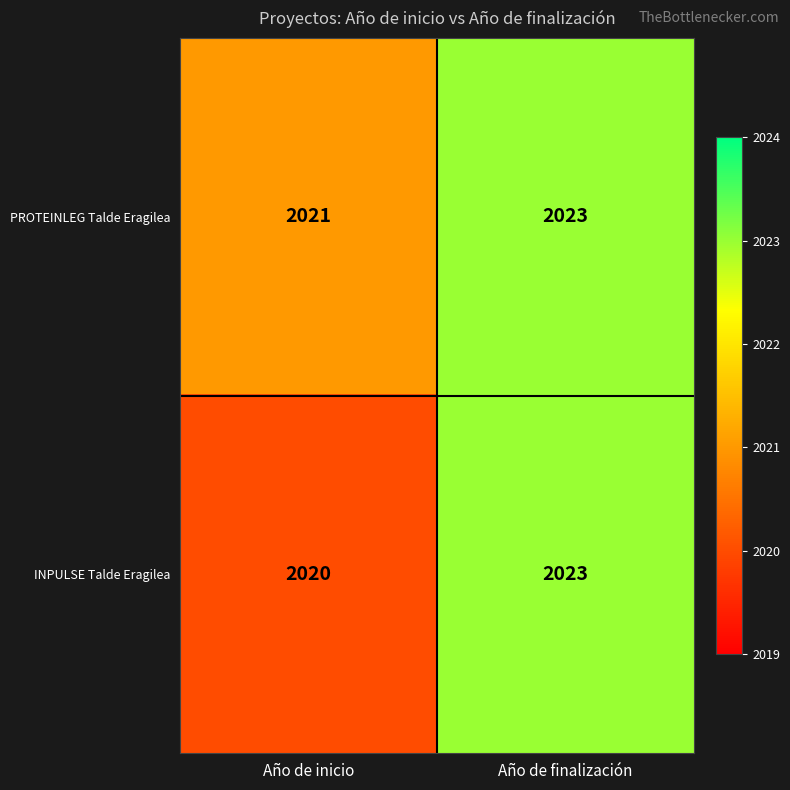

What is the maximum value shown in the chart?

2023